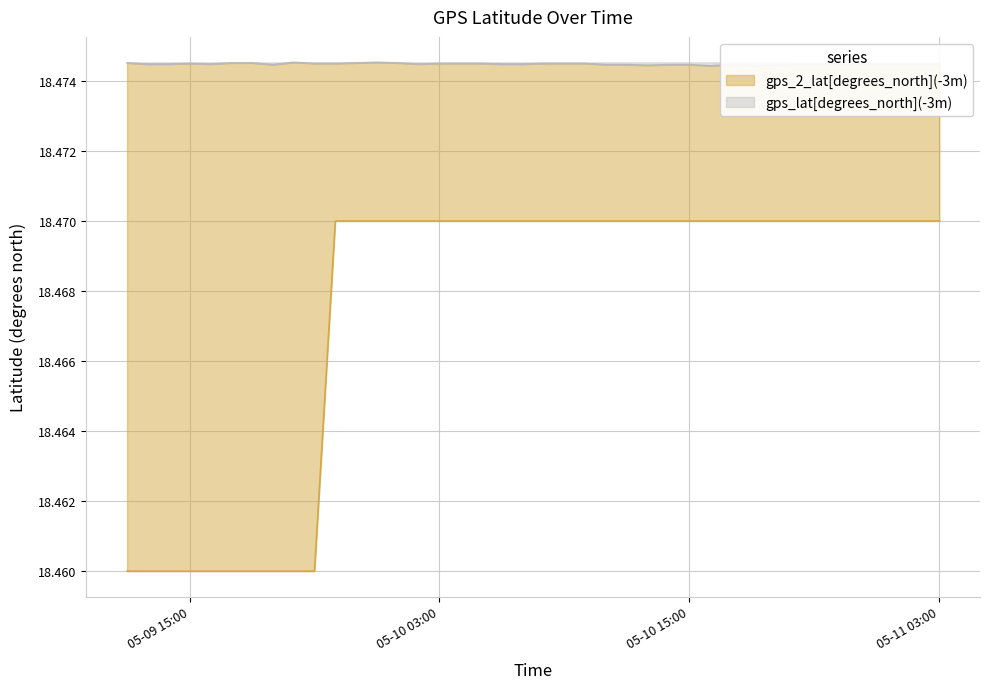

True or false: gps_2_lat[degrees_north](-3m) and gps_lat[degrees_north](-3m) cross at least once.

False